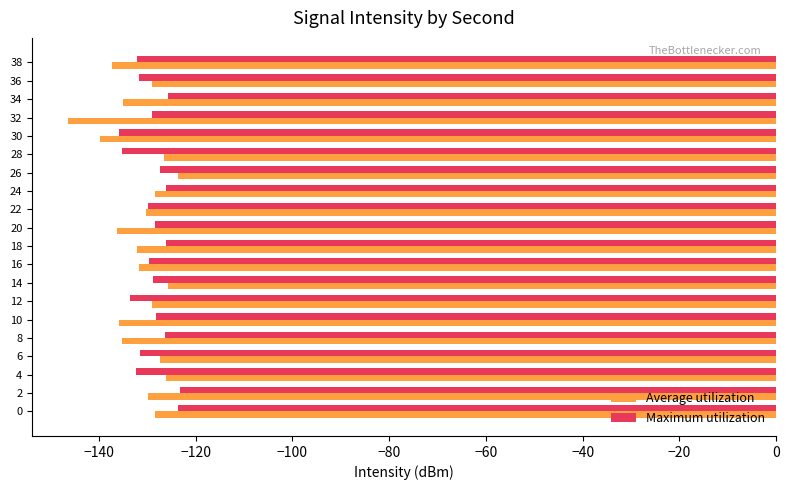

True or false: Average utilization has a value of -128.3 at 24.

True